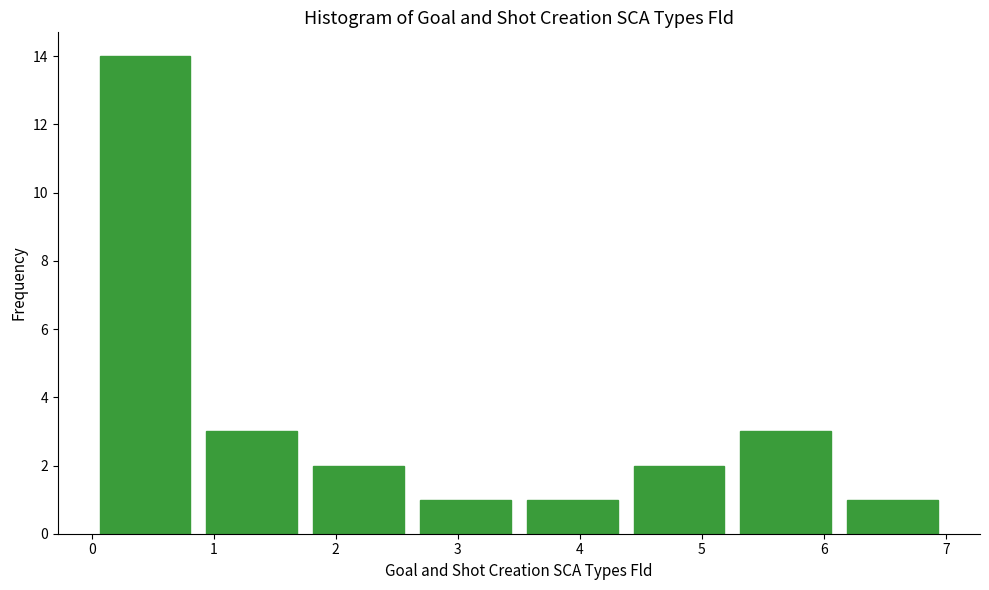

Reading left to right, transcribe this chart: for each bar, give the range it covers on the x-axis and its height. Neither the bar edges nor the heights are printed on the chart, so give them approximately, as read against the axes.

0.0 to 0.9: 14
0.9 to 1.8: 3
1.8 to 2.6: 2
2.6 to 3.5: 1
3.5 to 4.4: 1
4.4 to 5.3: 2
5.3 to 6.1: 3
6.1 to 7.0: 1